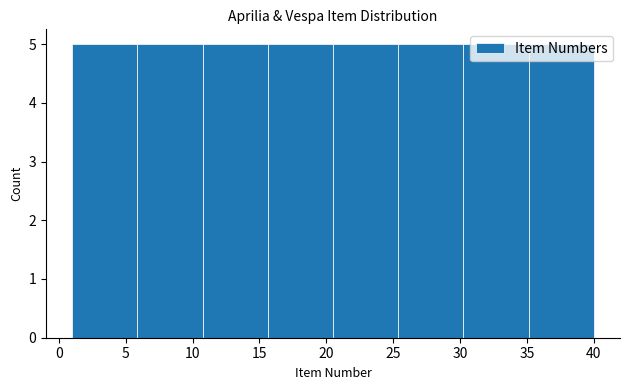

What is the height of the bar covering 20.5 to 25.5 on the x-axis? Neither the bar edges nor the heights are printed on the chart, so give them approximately, as read against the axes.

5